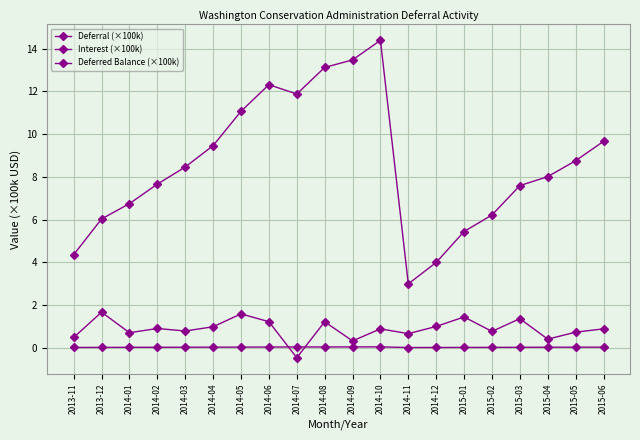

True or false: Interest (×100k) and Deferred Balance (×100k) cross at least once.

False